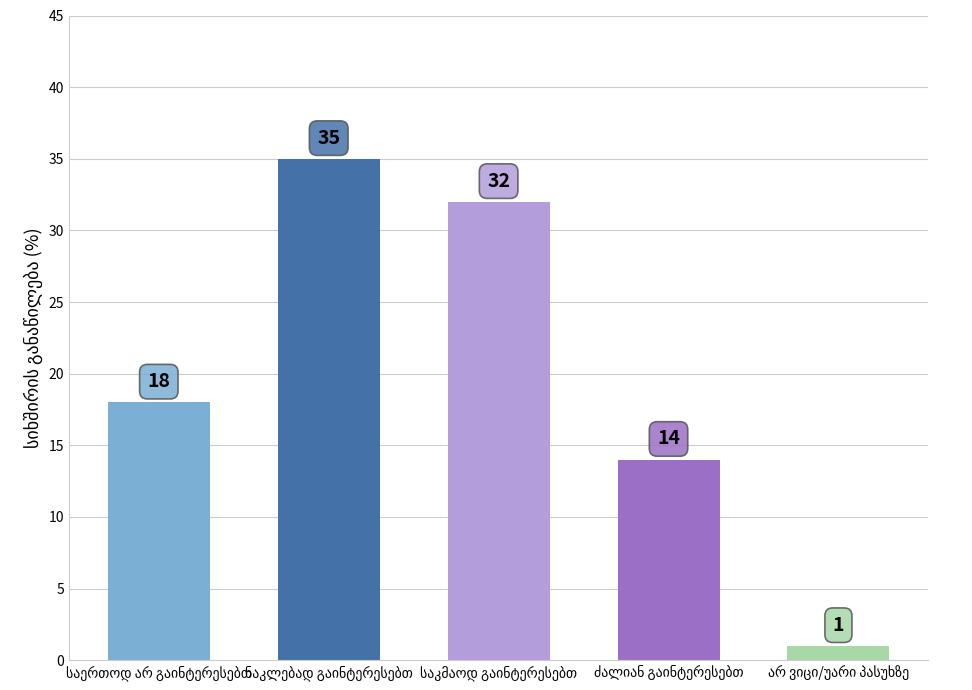

What is the greatest value displayed?

35